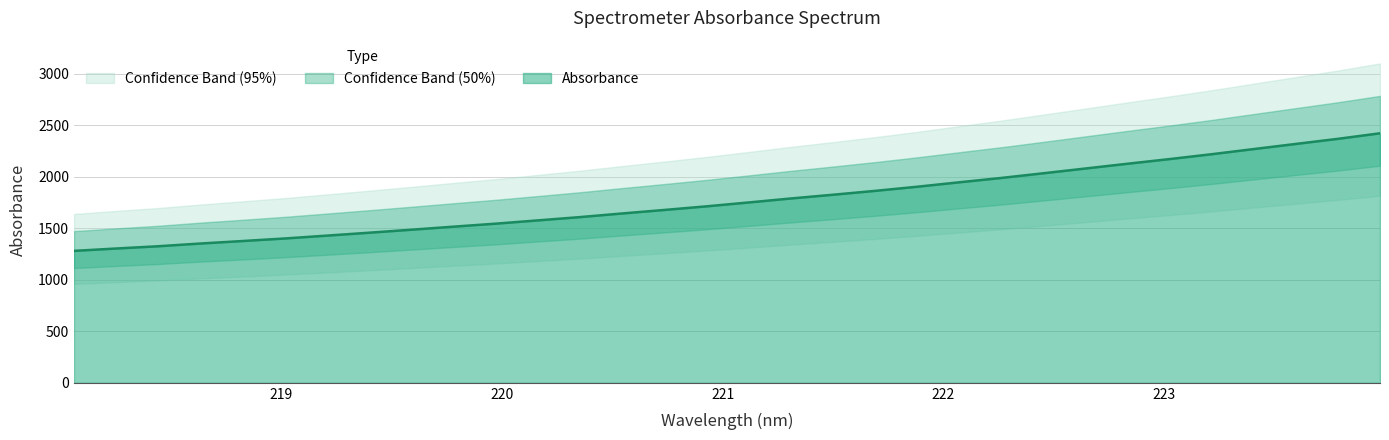

What is the ratio of the value at 221.4993 to the value at 219.3979?

1.3